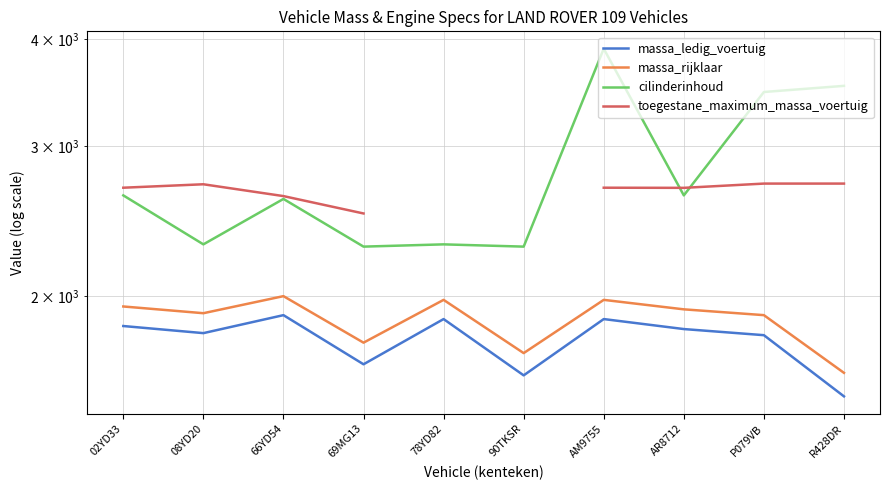

What are all the series names shown in the legend?

massa_ledig_voertuig, massa_rijklaar, cilinderinhoud, toegestane_maximum_massa_voertuig